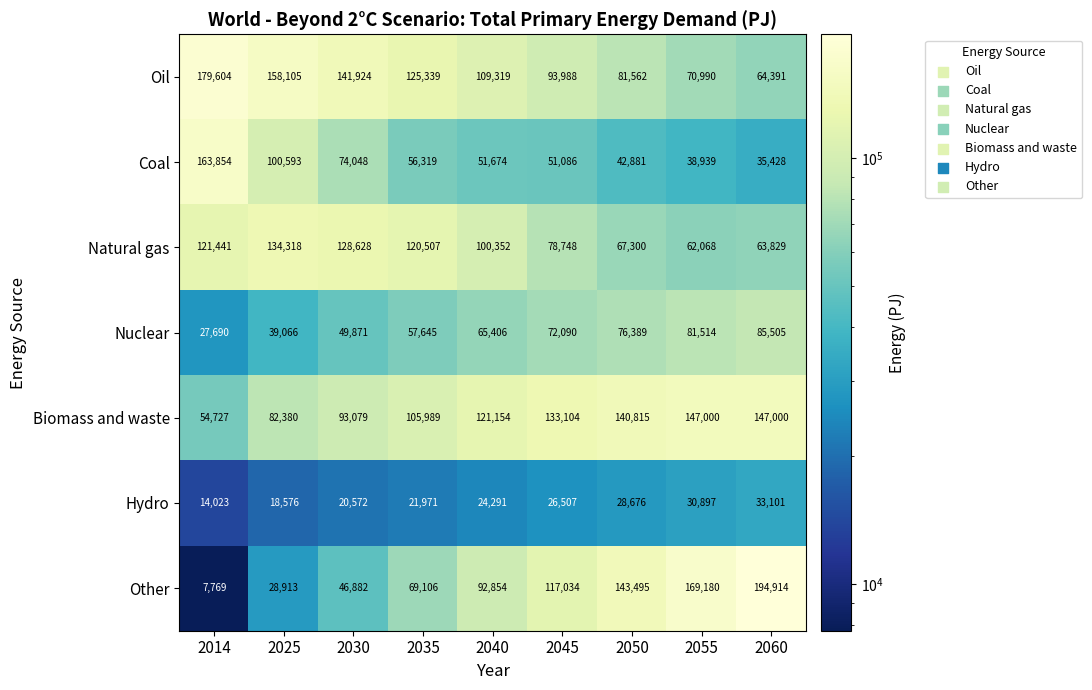

The Oil series shows 26217 at 2035. True or false?

False